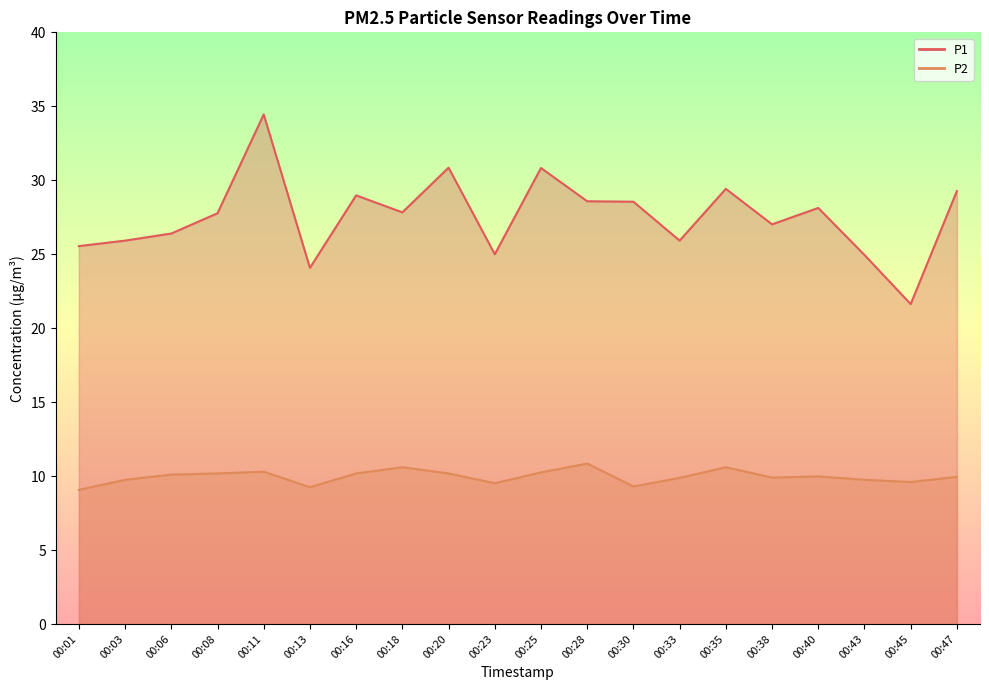

Reading left to right, transcribe all the data shown in this chart.

P1: 25.6	25.9	26.4	27.8	34.5	24.1	29.0	27.8	30.9	25.0	30.8	28.6	28.6	25.9	29.4	27.0	28.1	24.9	21.6	29.3
P2: 9.1	9.8	10.1	10.2	10.3	9.2	10.2	10.6	10.2	9.5	10.2	10.8	9.3	9.9	10.6	9.9	10.0	9.8	9.6	9.9